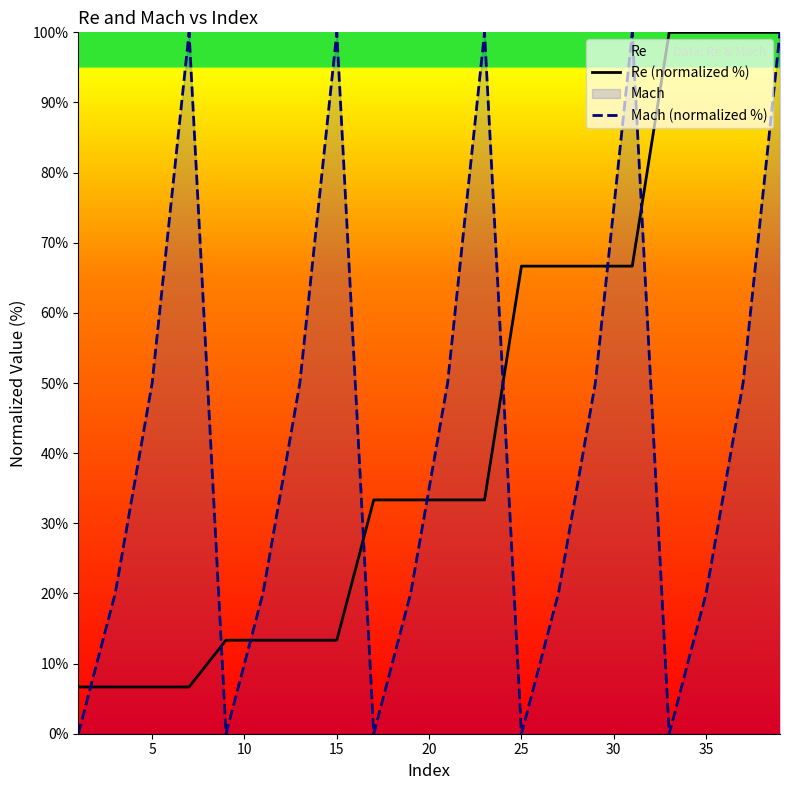

Is this an area chart (filled region under the line)?

No